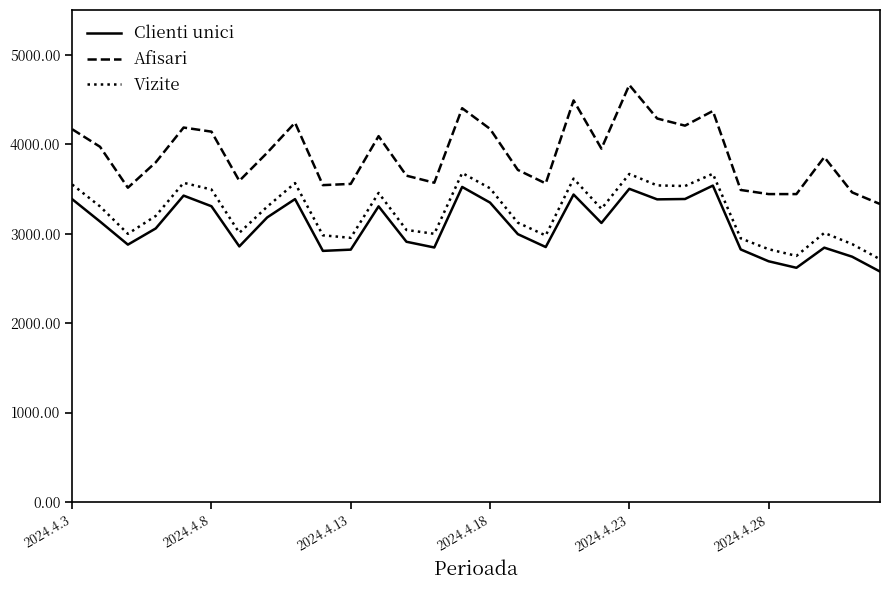

Rank the series by their average value, from highest to lowest.

Afisari, Vizite, Clienti unici